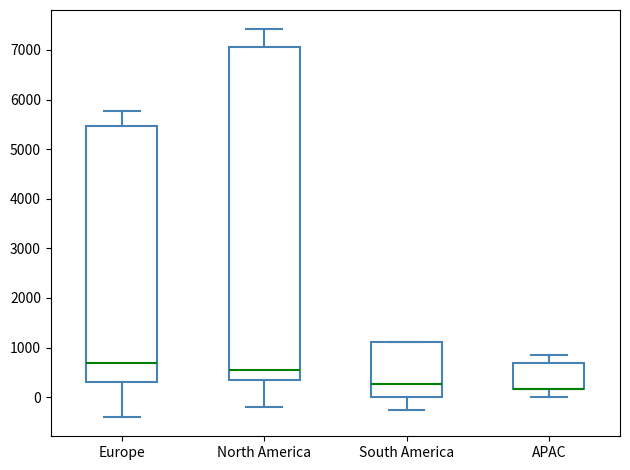

Where does the median line of the box for North America sit on the y-axis? The values are not printed on the chart, so give them approximately, as read against the axis.

600